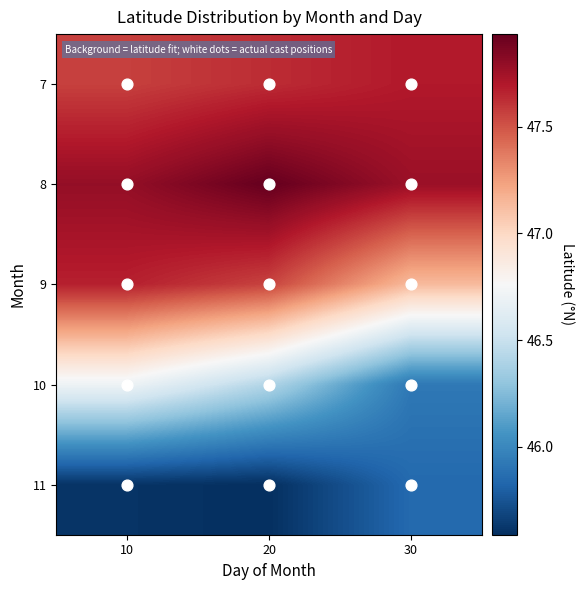

What is the difference between the highest and lowest values at 20?

2.3